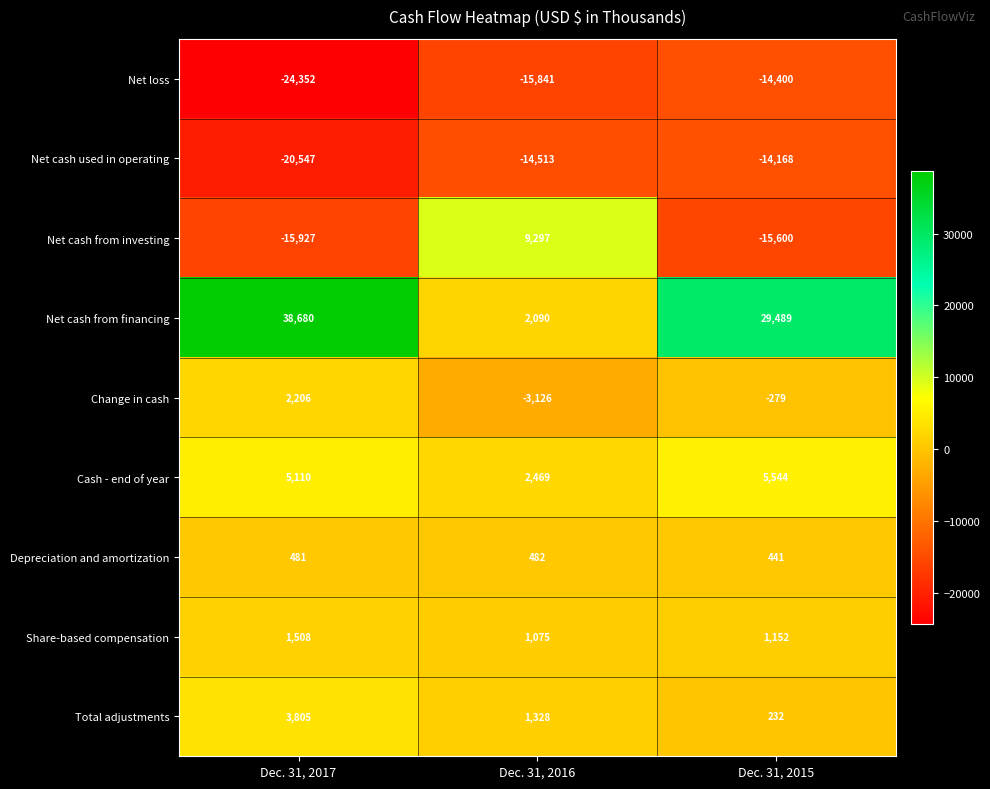

What is the difference between the highest and lowest values at Dec. 31, 2015?

45089